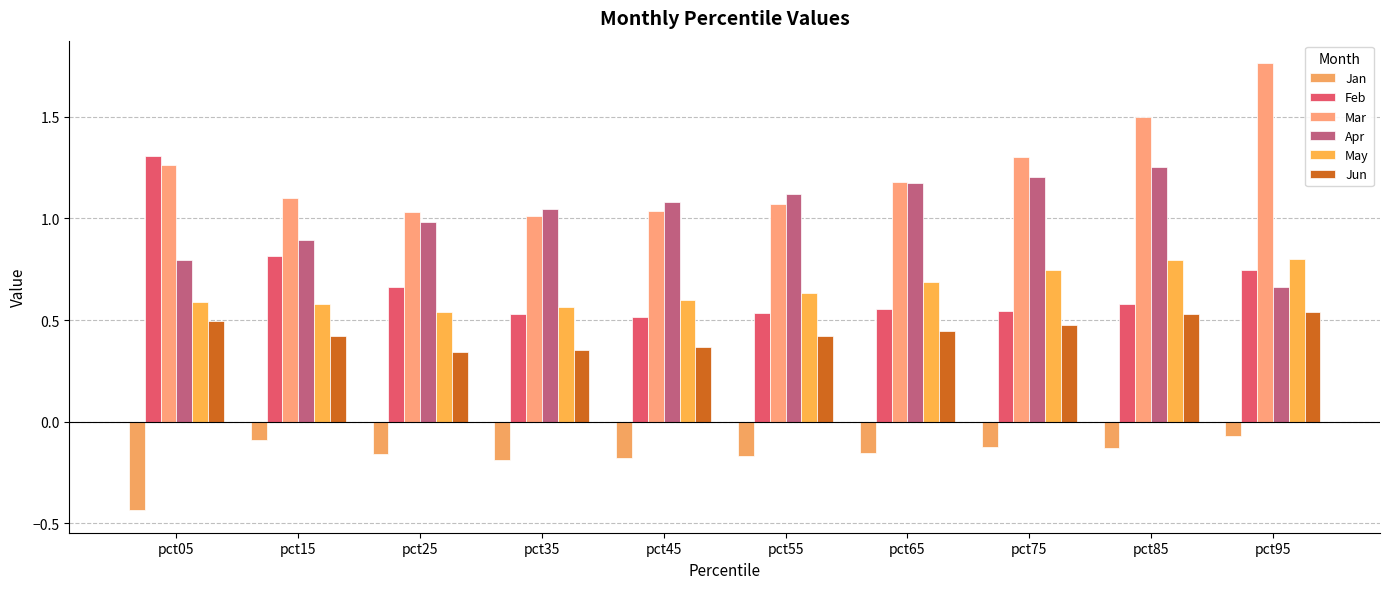

What is the greatest value displayed?

1.8